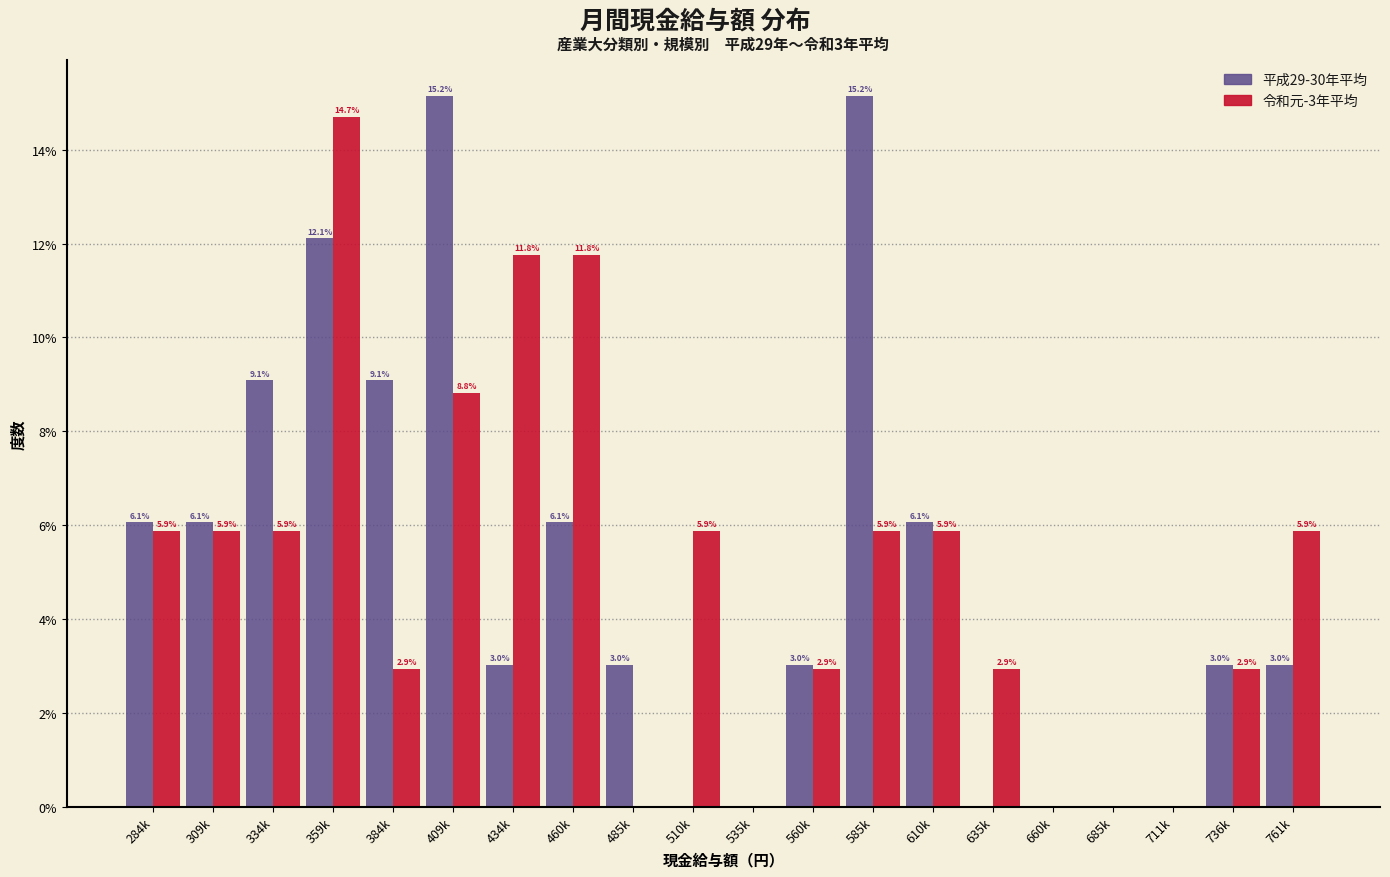

Reading left to right, list all the values displayed in this chart.

平成29-30年平均: 284k=6.1	309k=6.1	334k=9.1	359k=12.1	384k=9.1	409k=15.2	434k=3.0	460k=6.1	485k=3.0	510k=0.0	535k=0.0	560k=3.0	585k=15.2	610k=6.1	635k=0.0	660k=0.0	685k=0.0	711k=0.0	736k=3.0	761k=3.0
令和元-3年平均: 284k=5.9	309k=5.9	334k=5.9	359k=14.7	384k=2.9	409k=8.8	434k=11.8	460k=11.8	485k=0.0	510k=5.9	535k=0.0	560k=2.9	585k=5.9	610k=5.9	635k=2.9	660k=0.0	685k=0.0	711k=0.0	736k=2.9	761k=5.9